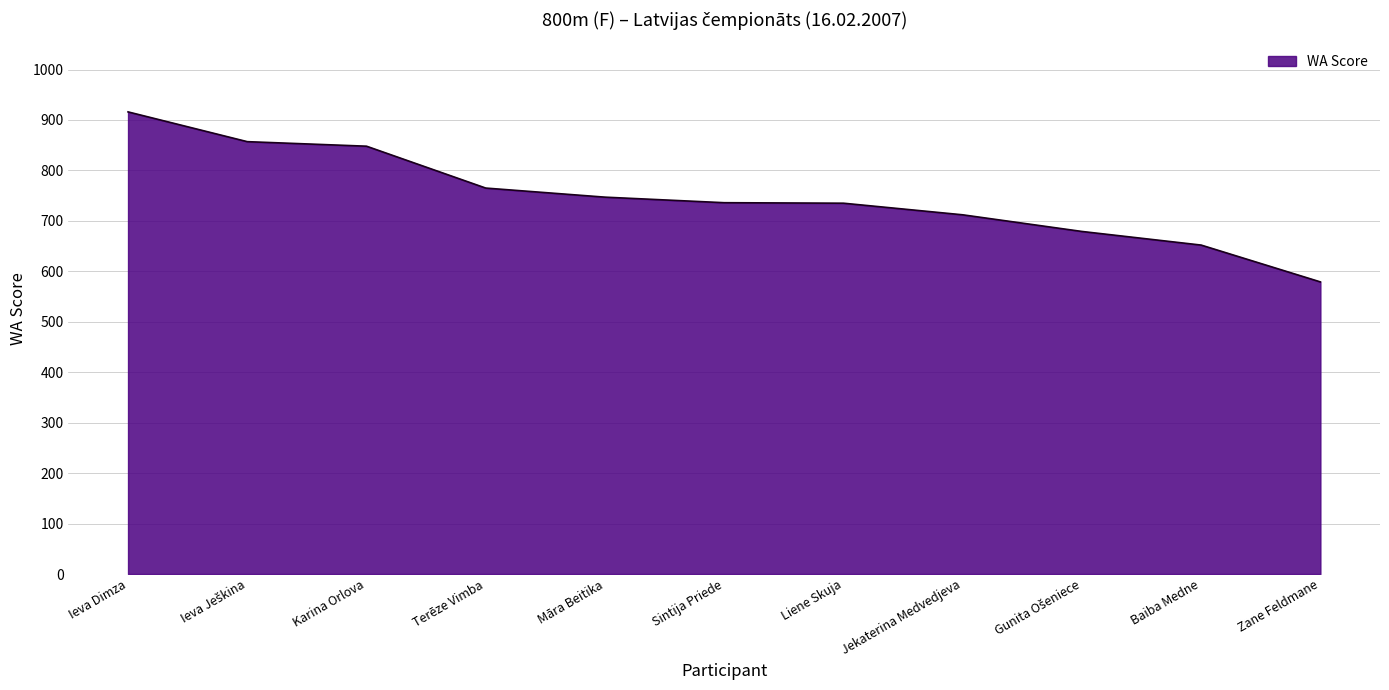

At which category does the chart reach its peak across all series?

Ieva Dimza